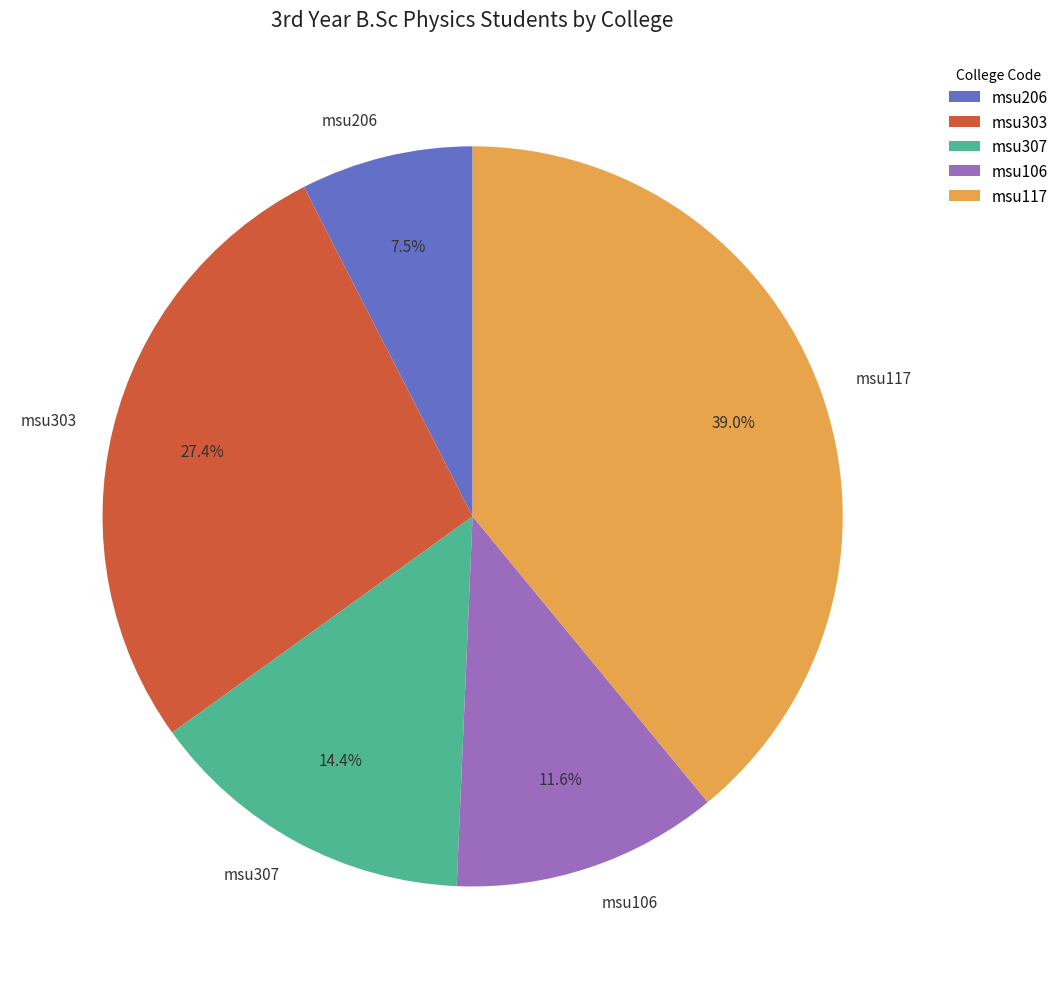

Approximately how many times larger is the value at msu117 compared to msu106?

3.4